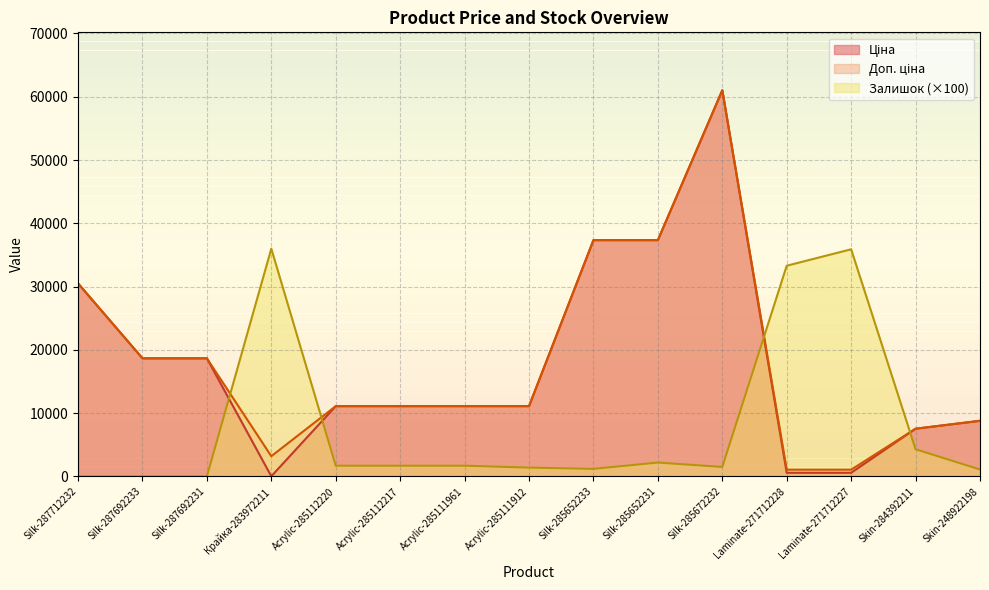

At Silk-285652233, list the series in order from smallest to largest.

Залишок, Ціна, Доп. ціна